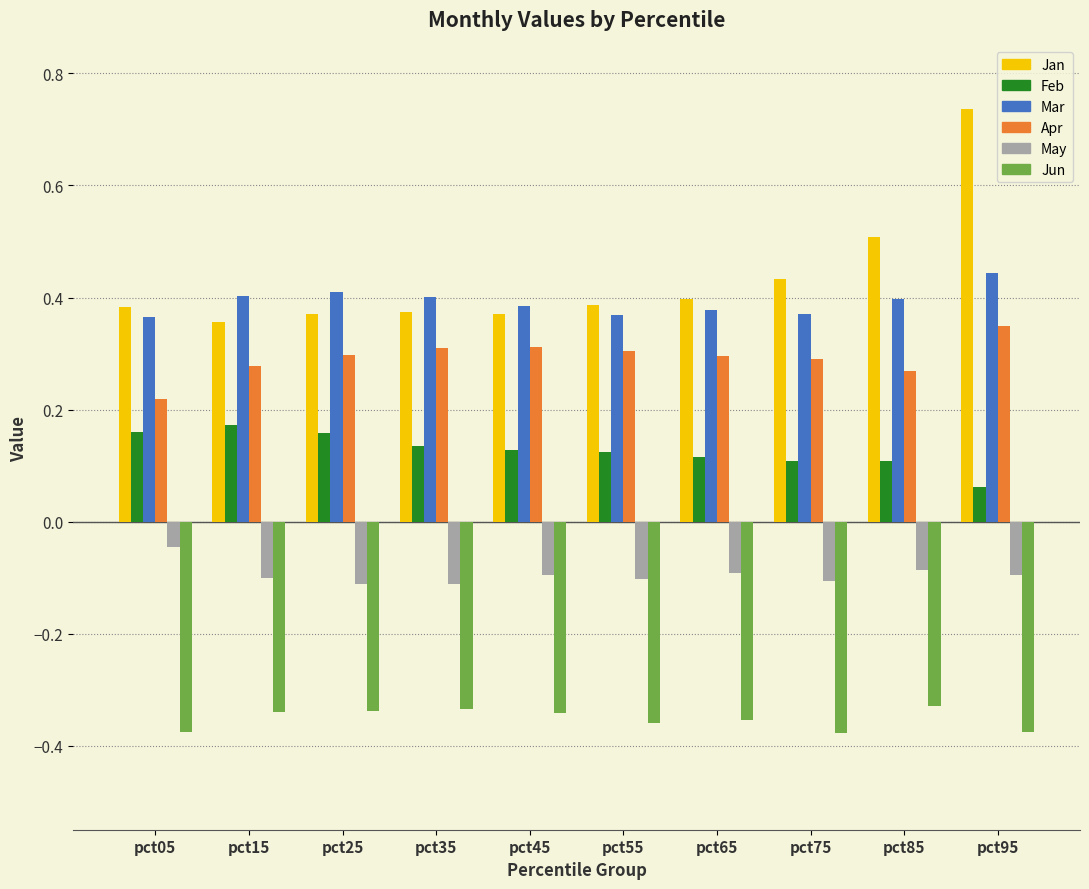

Which series has the largest total across all categories?

Jan